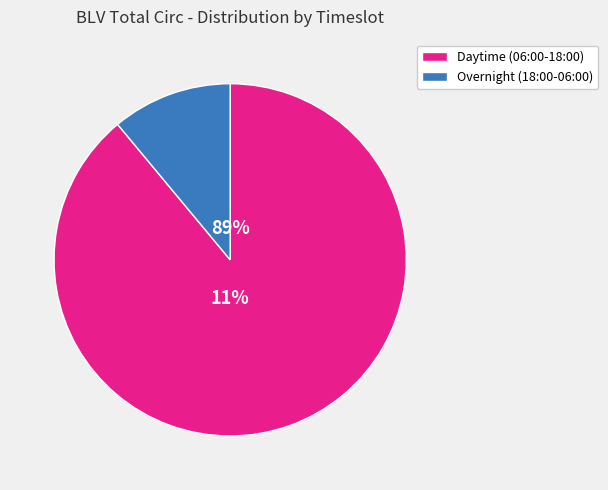

Is it true that 09:00-10:00 is 19% of the pie?

False